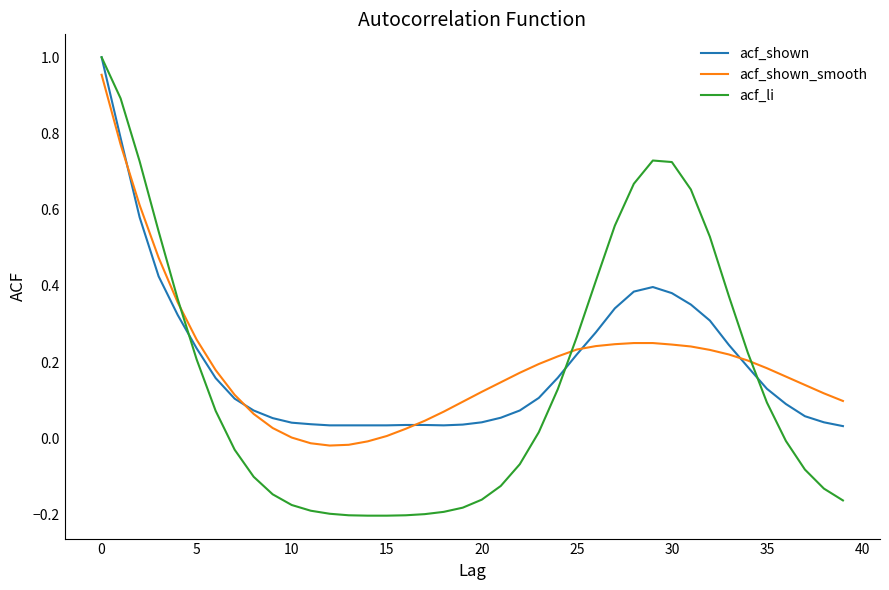

Which series has the widest spread of values?

acf_li